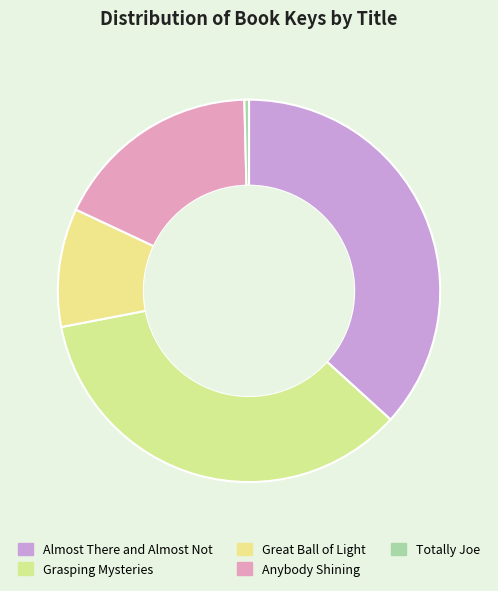

To the nearest percent, what is the difference between the Anybody Shining and Great Ball of Light slice percentages?

8%